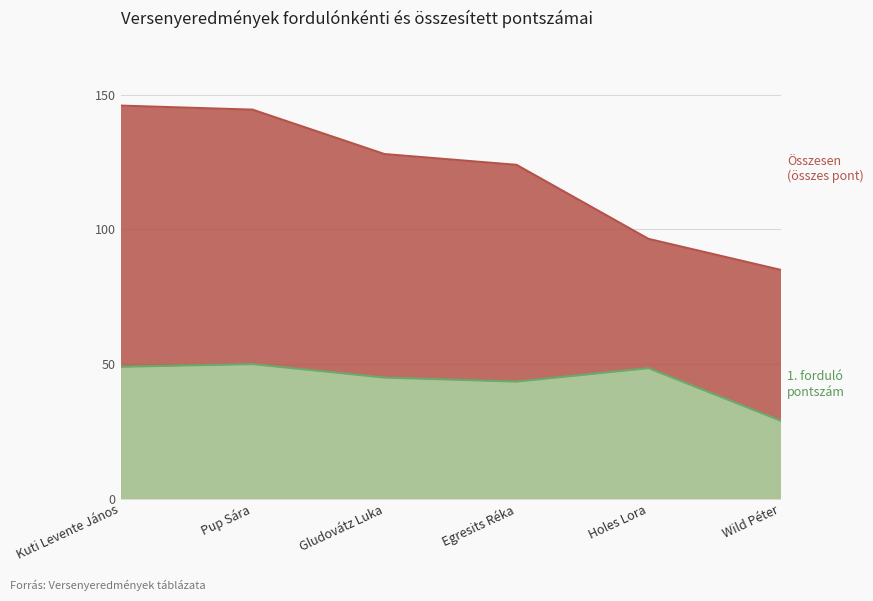

Rank the categories by 1. forduló value from lowest to highest.

Wild Péter, Egresits Réka, Gludovátz Luka, Holes Lora, Kuti Levente János, Pup Sára